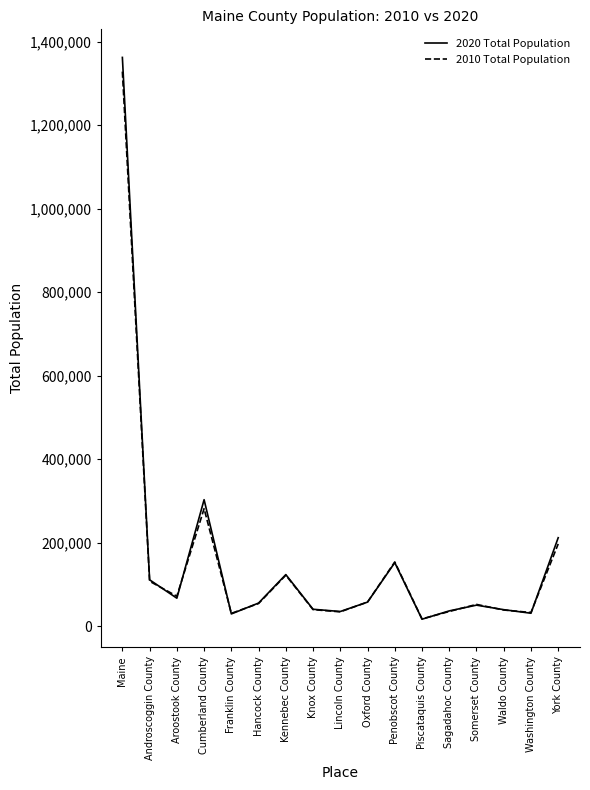

Is this an area chart (filled region under the line)?

No